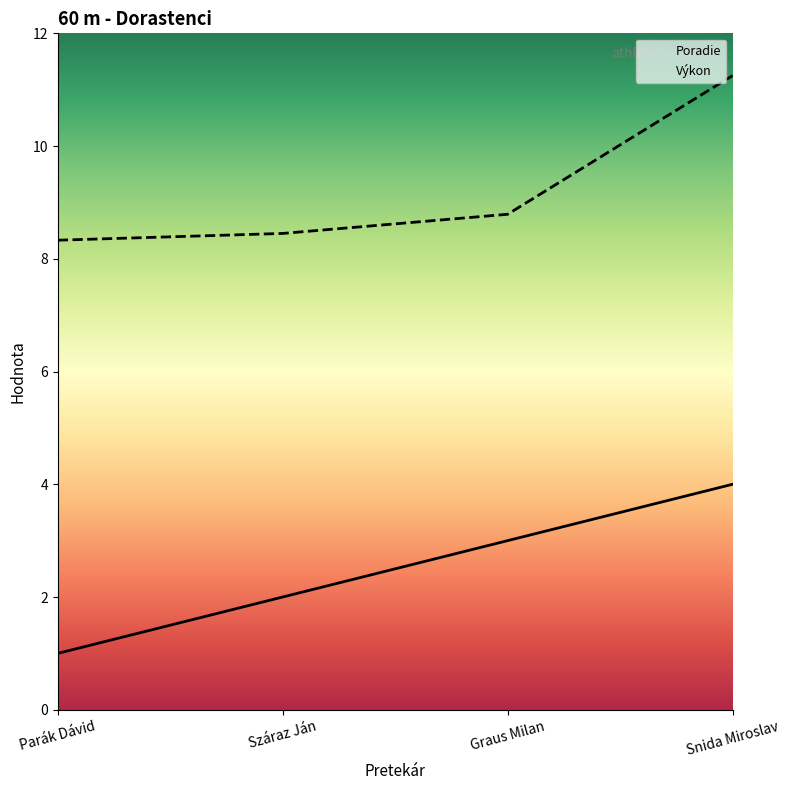

What is the greatest value displayed?

11.2